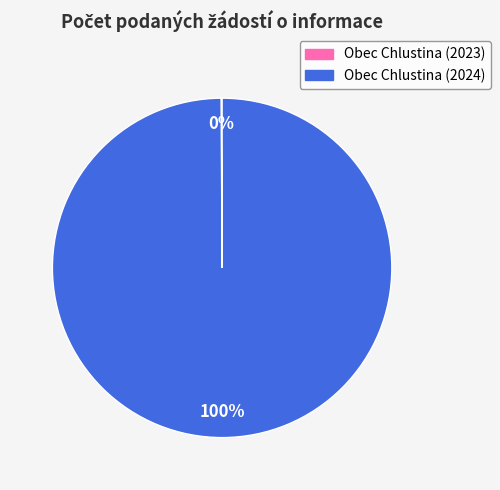

To the nearest percent, what is the average slice percentage?

50%